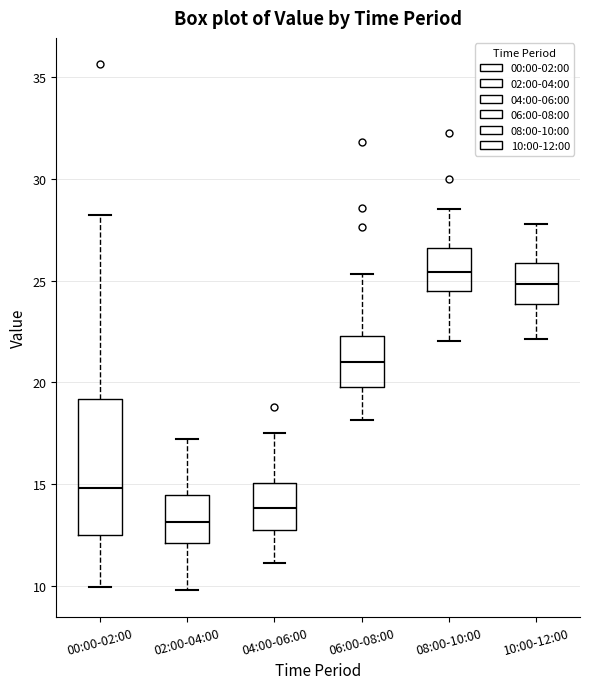

Which box is the tallest, from its lower edge to its upper edge?

00:00-02:00